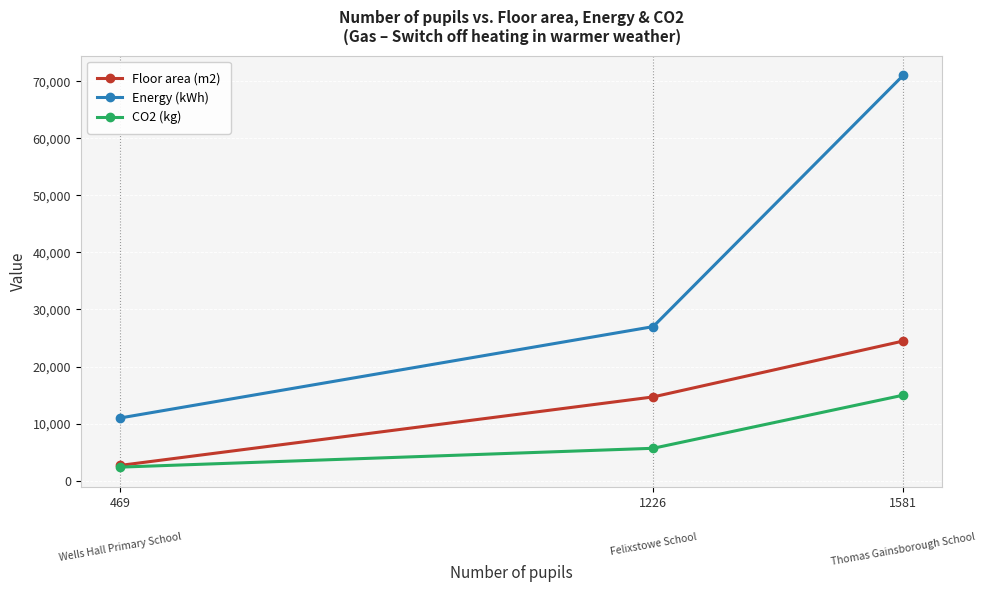

What is the minimum value for Energy (kWh)?

11000